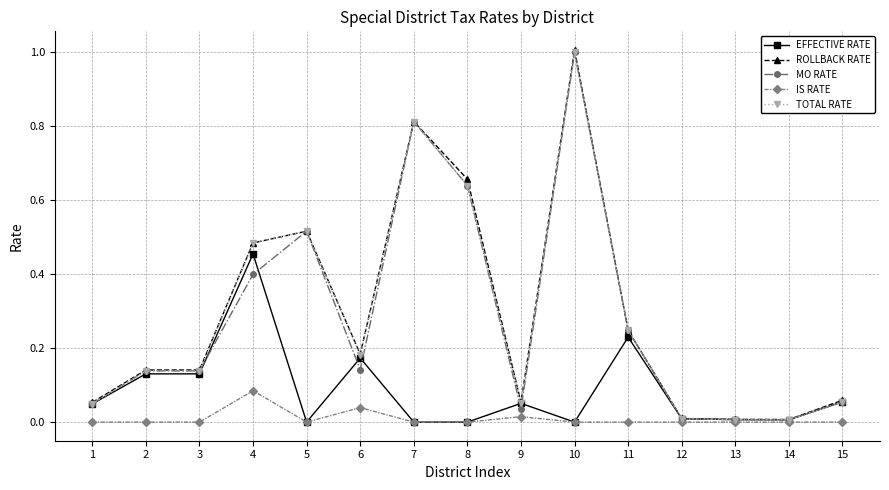

At which category does the chart reach its peak across all series?

10